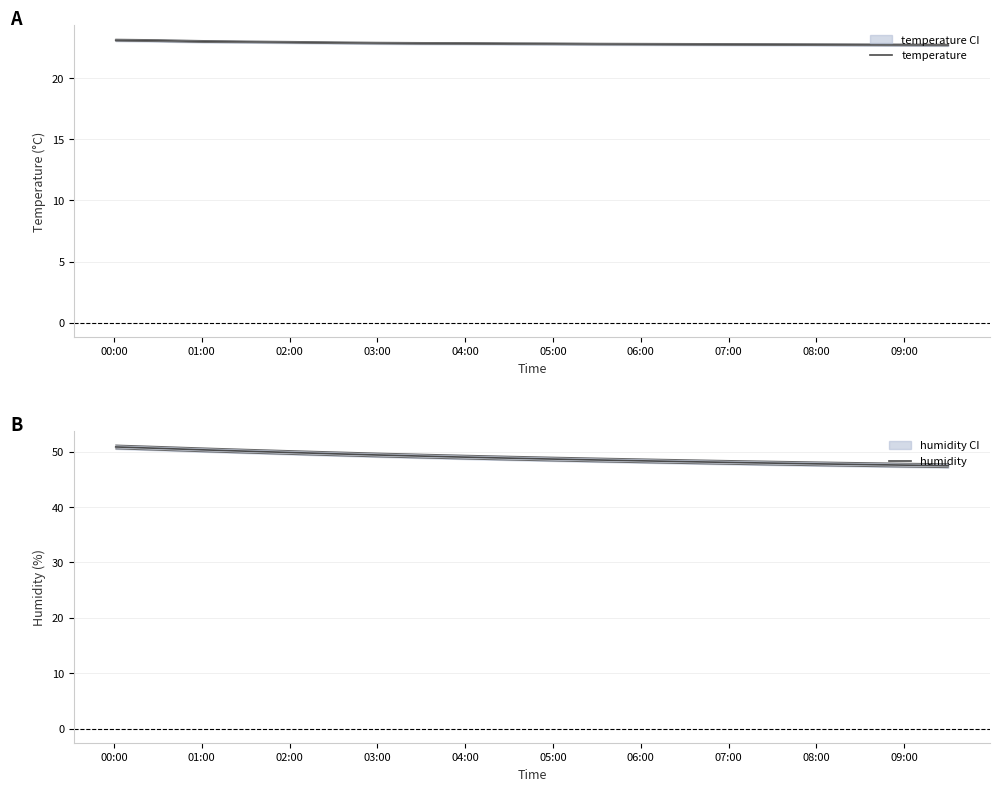

What is the minimum value for temperature?

22.7